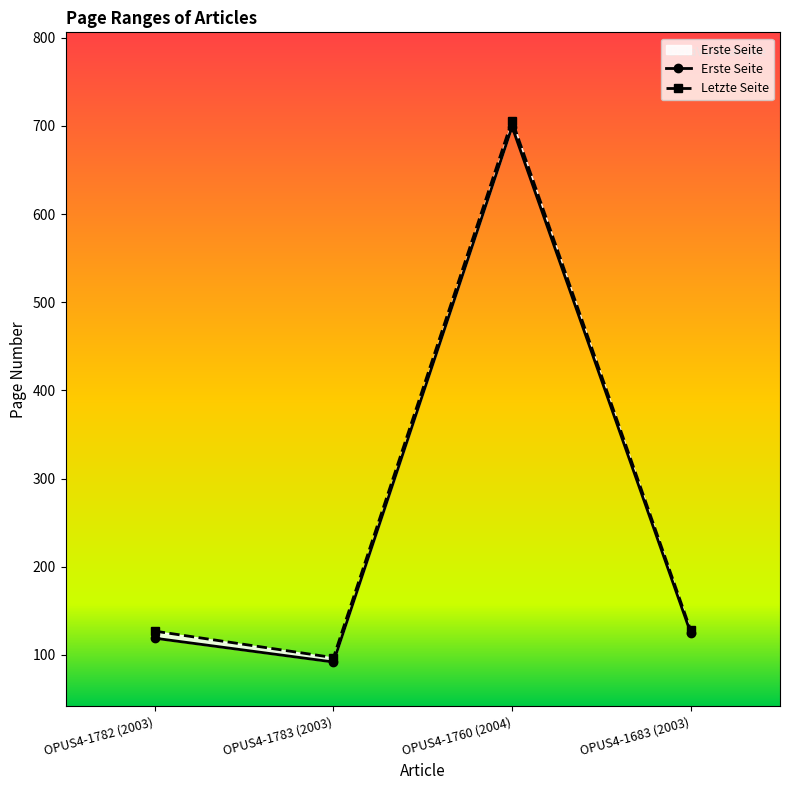

Where is the first local maximum for Letzte Seite?

OPUS4-1760 (2004)